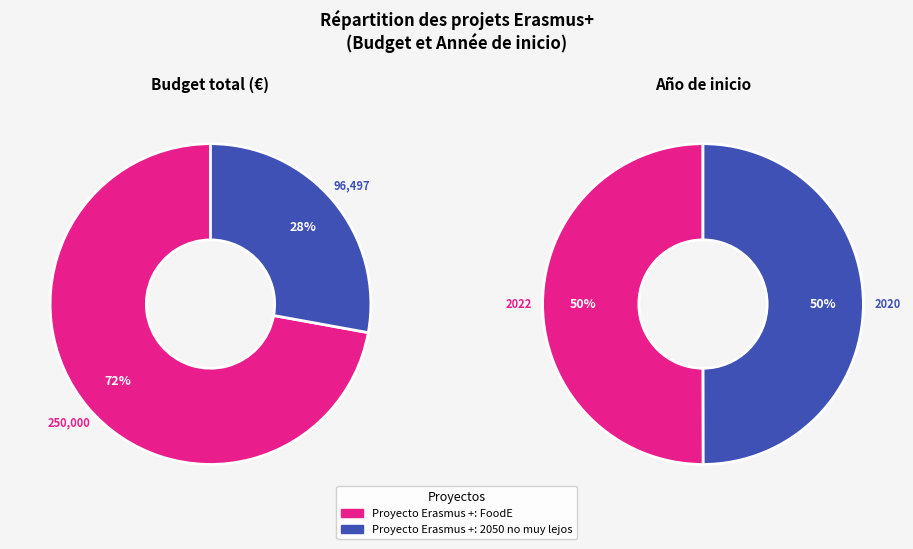

Which slice represents more than half of the pie?

Proyecto Erasmus +: FoodE